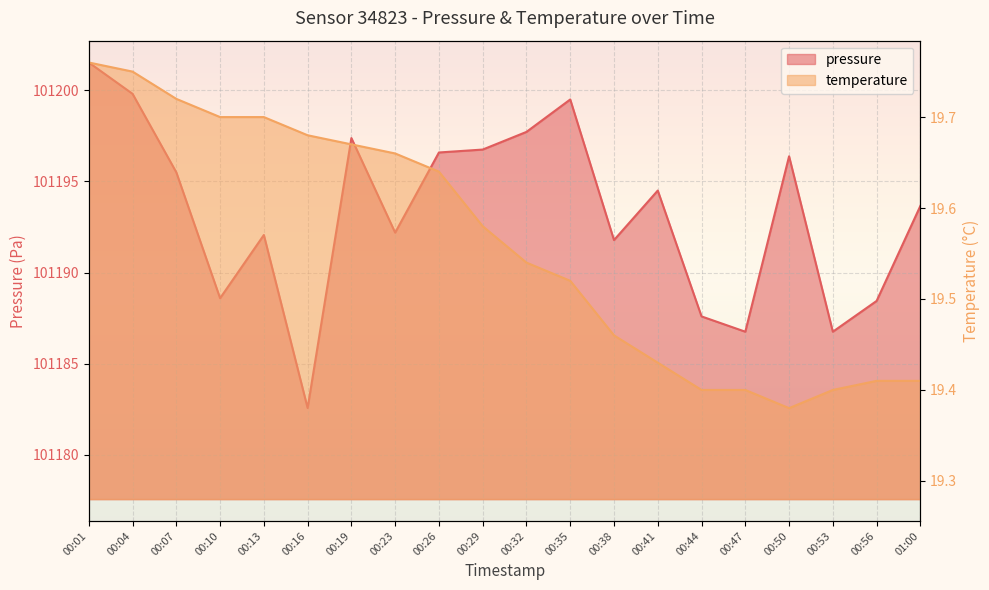

What is the lowest value of the temperature series?

19.4